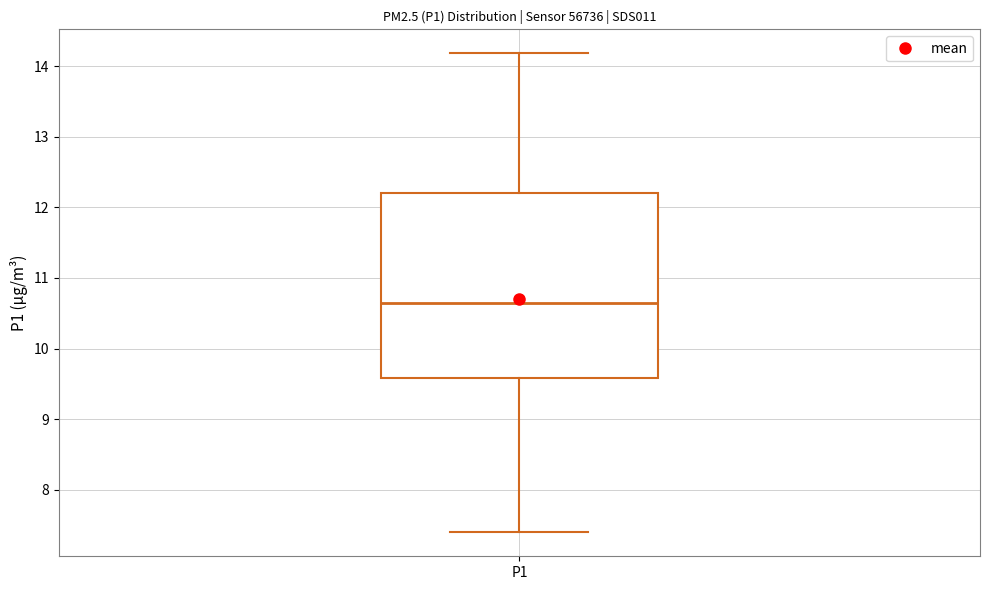

Transcribe this box plot: give where the median line is, the range the box spans, and where the two whiskers end, as read against the y-axis. The values are not printed on the chart, so give them approximately, as read against the axis.

median 10.6, box 9.6 to 12.2, whiskers 7.4 to 14.2